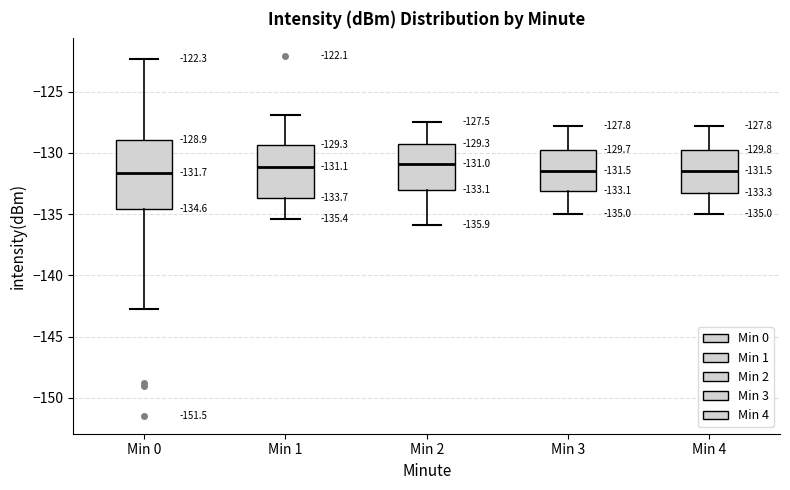

Which box is the tallest, from its lower edge to its upper edge?

Min 0